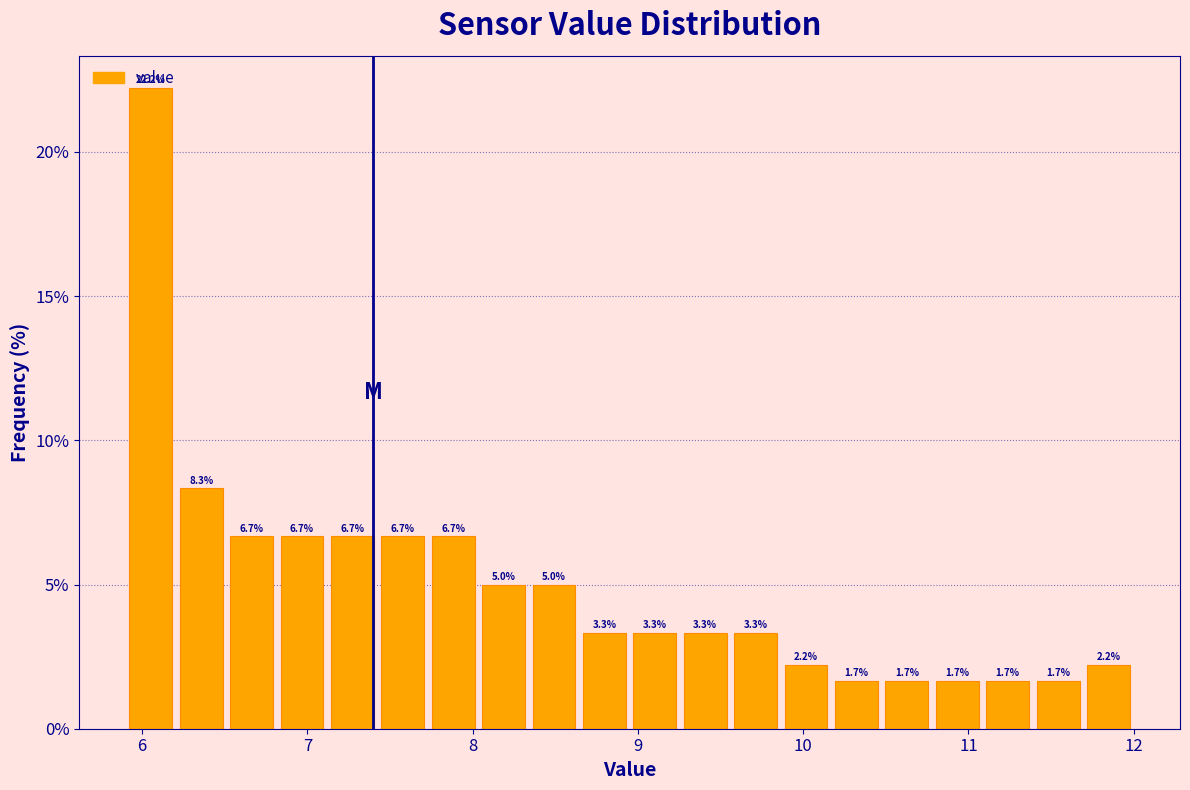

Around what value on the x-axis is the tallest bar? Give the approximate position of its centre, as read against the axis.

6.1